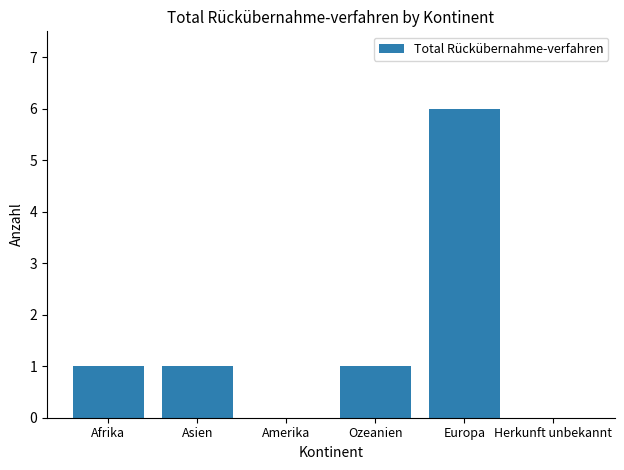

What is the maximum value shown in the chart?

6